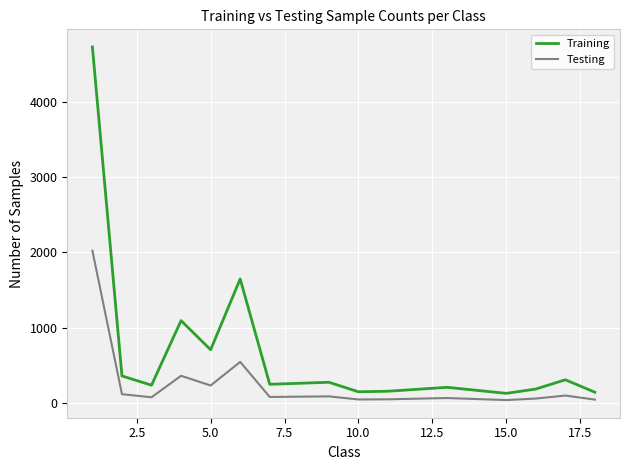

True or false: Testing and Training intersect in this chart.

False